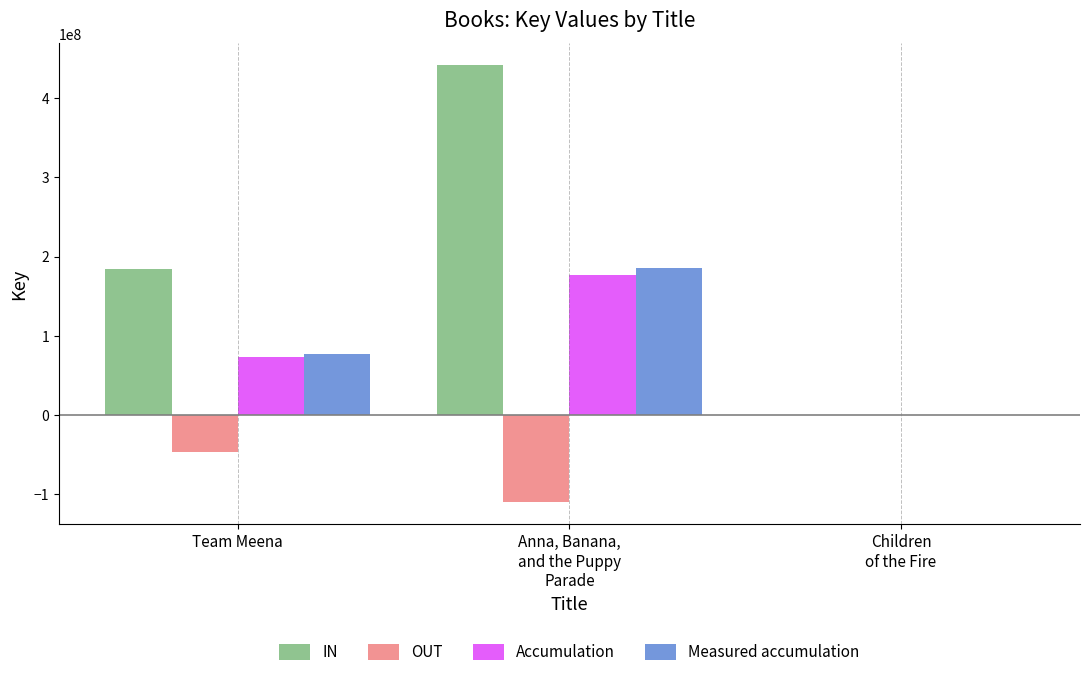

What is the maximum value for IN?

441282523.0